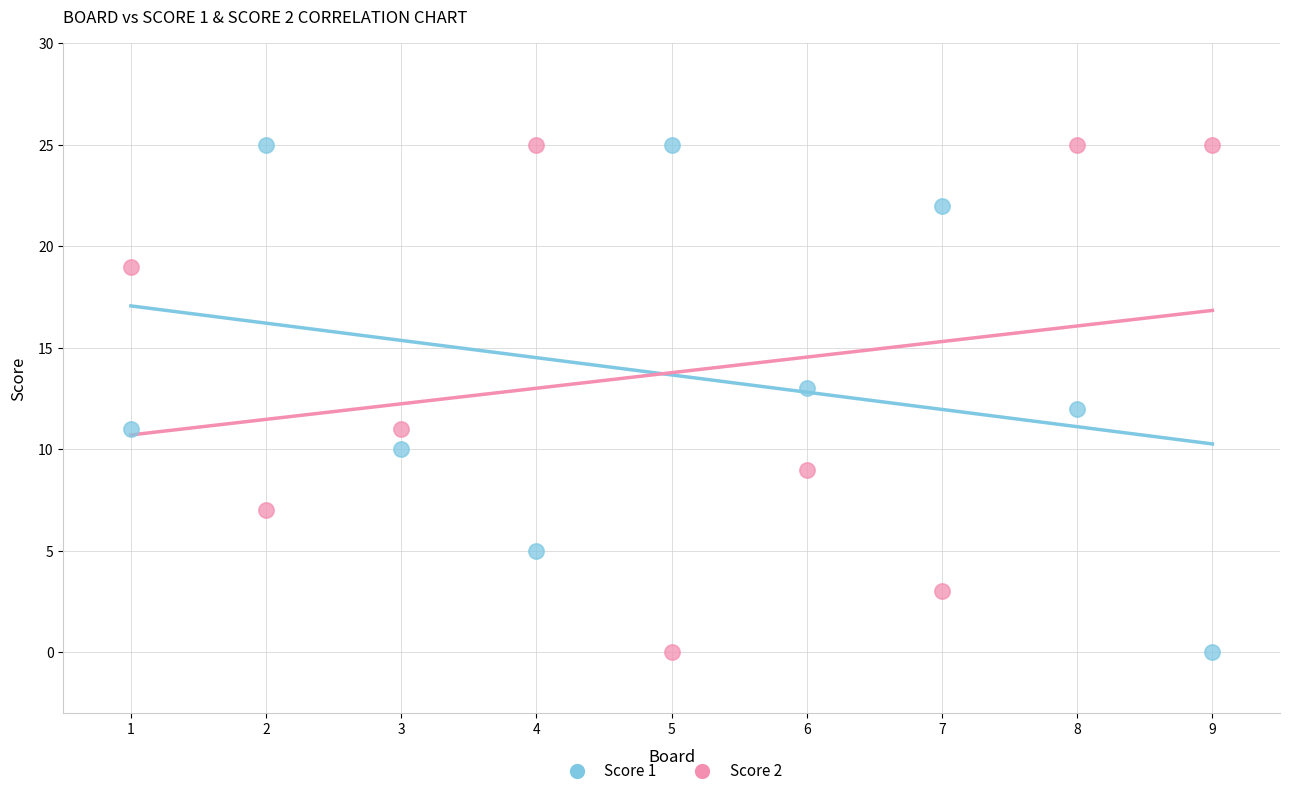

Across all data points, what is the range of Y values (max minus min)?

25